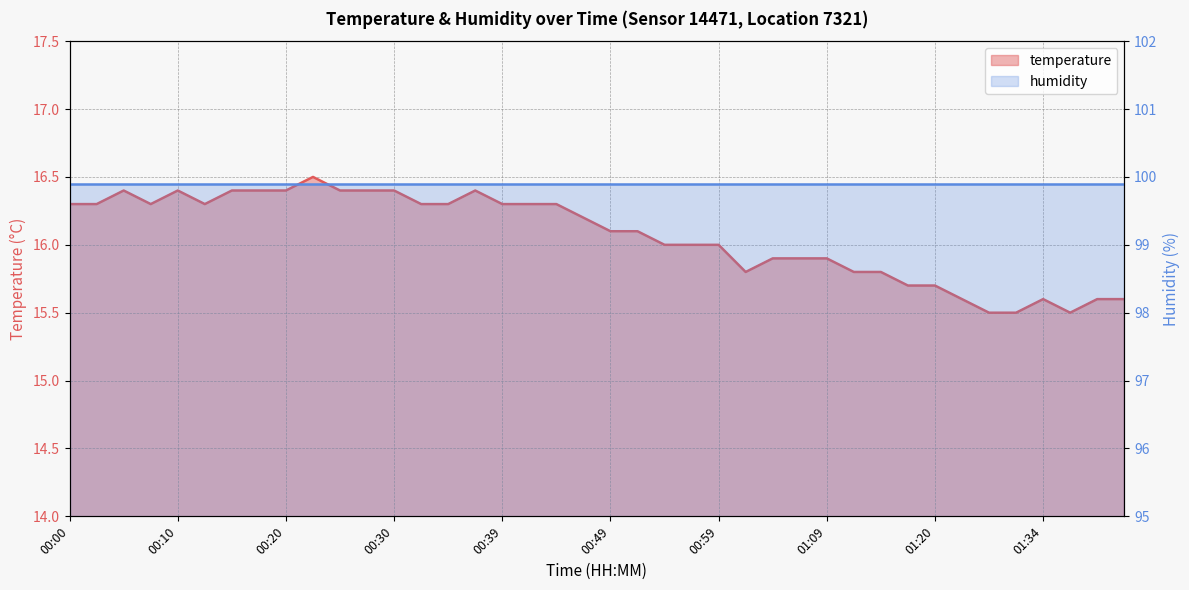

Where is the data nearest to the value 16?

00:54